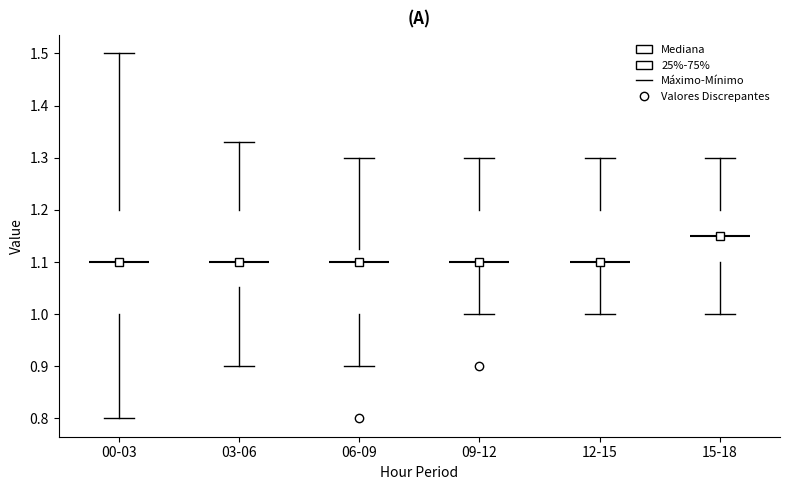

Reading left to right, transcribe this box plot: for each box, give where its median line is, the range the box spans, and where its two whiskers end, as read against the y-axis. The values are not printed on the chart, so give them approximately, as read against the axis.

00-03: median 1.10, box 1.00 to 1.20, whiskers 0.80 to 1.50
03-06: median 1.10, box 1.05 to 1.20, whiskers 0.90 to 1.33
06-09: median 1.10, box 1.00 to 1.13, whiskers 0.90 to 1.30
09-12: median 1.10 (drawn on the box's lower edge), box 1.10 to 1.20, whiskers 1.00 to 1.30
12-15: median 1.10 (drawn on the box's lower edge), box 1.10 to 1.20, whiskers 1.00 to 1.30
15-18: median 1.15, box 1.10 to 1.20, whiskers 1.00 to 1.30